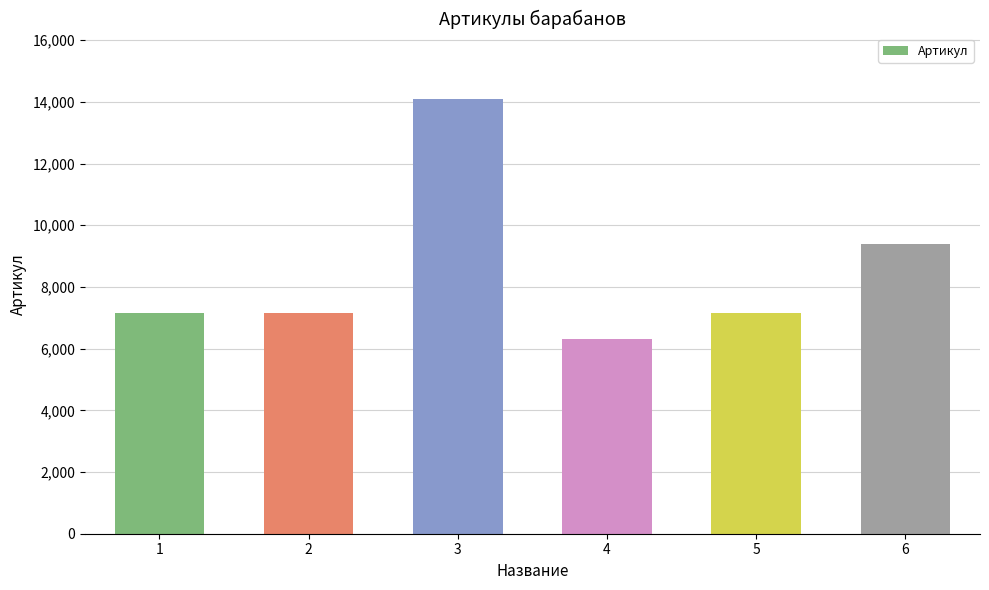

What is the greatest value displayed?

14098